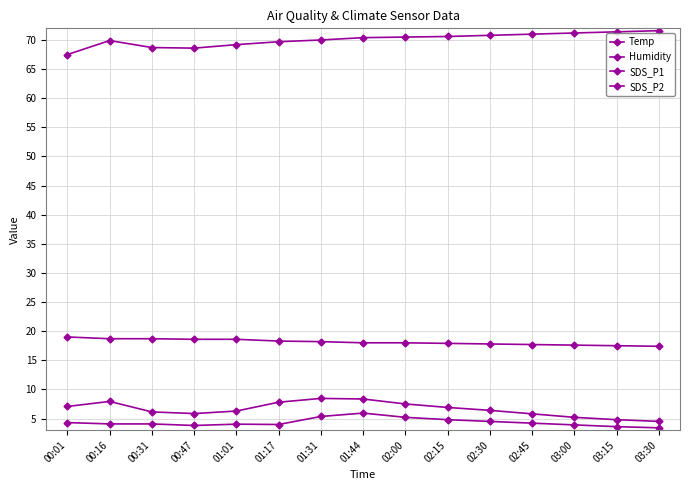

How many lines are shown in the chart?

4